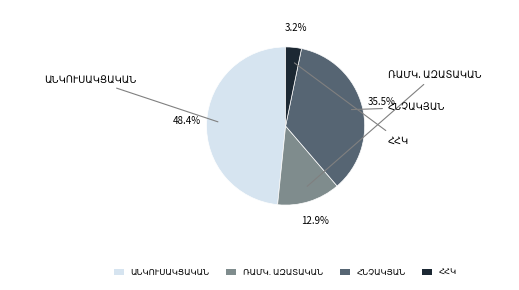

Does any single category account for the majority?

No